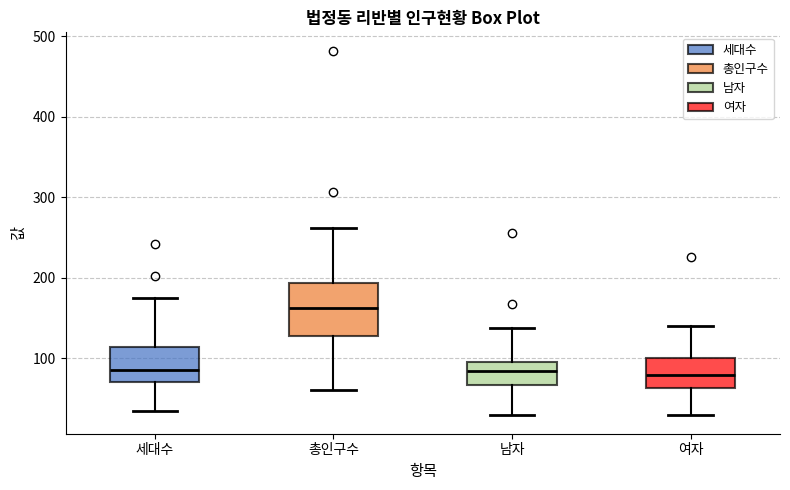

Reading left to right, transcribe this box plot: for each box, give where its median line is, the range the box spans, and where its two whiskers end, as read against the y-axis. The values are not printed on the chart, so give them approximately, as read against the axis.

세대수: median 90, box 70 to 110, whiskers 30 to 180
총인구수: median 160, box 130 to 190, whiskers 60 to 260
남자: median 80, box 70 to 100, whiskers 30 to 140
여자: median 80, box 60 to 100, whiskers 30 to 140